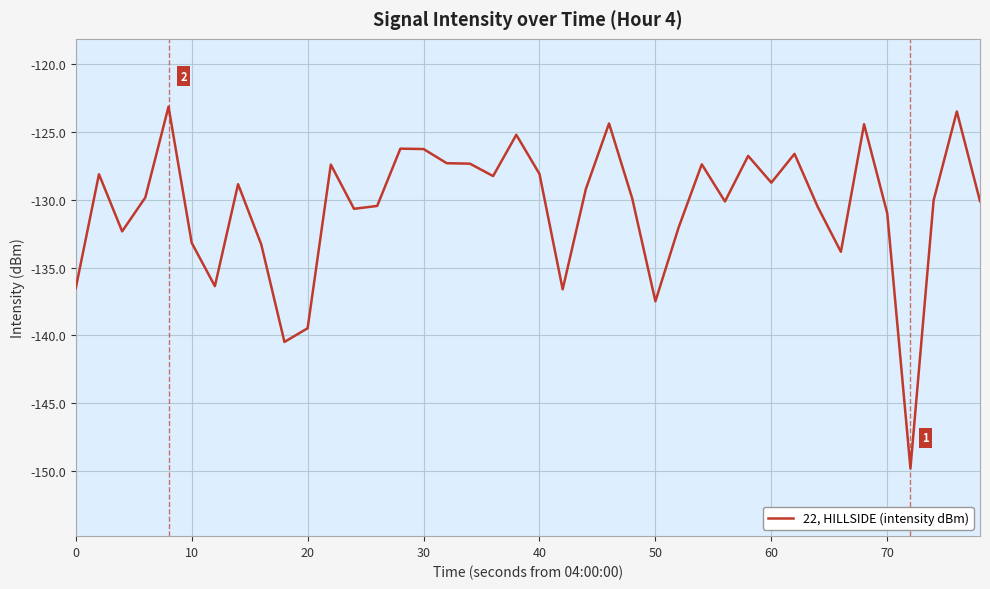

What is the difference between the maximum and minimum values?

26.7